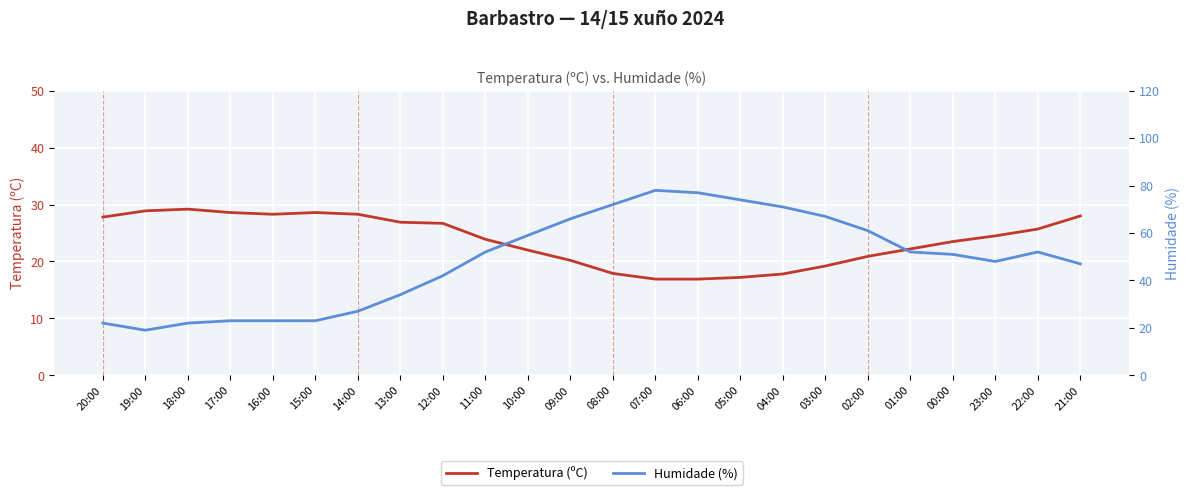

In Temperatura (ºC), how many points are lower than both neighbors (excluding endpoints)?

1